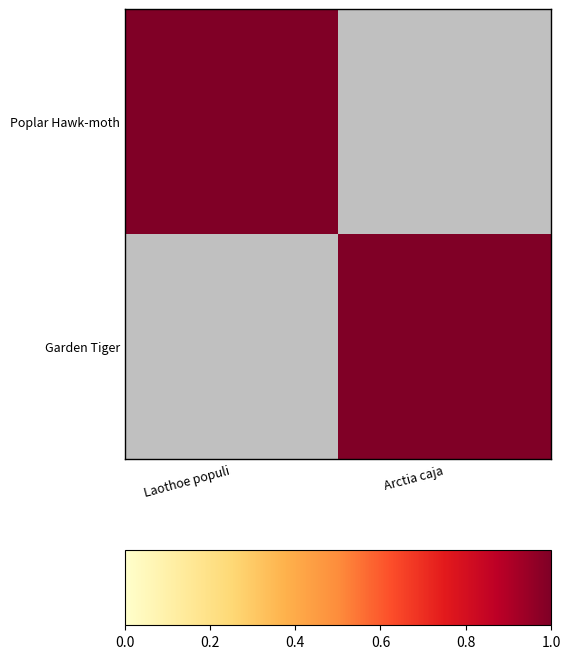

What is the difference between the highest and lowest values at Laothoe populi?

1